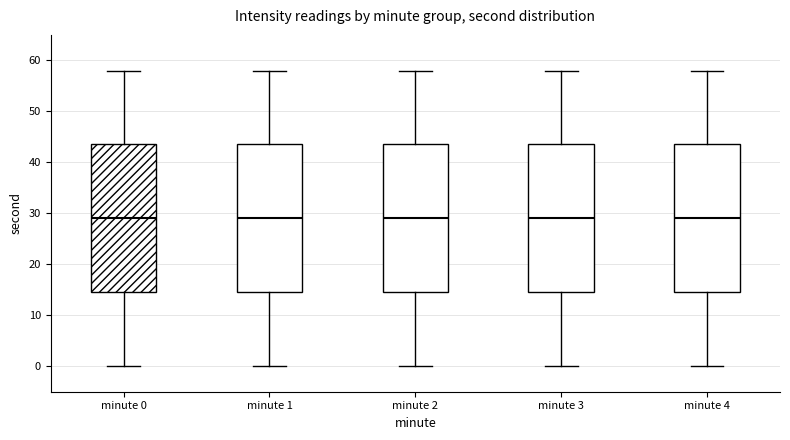

Reading left to right, read every box against the y-axis: the position of its median line, the range the box covers, and the ends of its whiskers. The values are not printed on the chart, so give them approximately, as read against the axis.

minute 0: median 29, box 15 to 44, whiskers 0 to 58
minute 1: median 29, box 15 to 44, whiskers 0 to 58
minute 2: median 29, box 15 to 44, whiskers 0 to 58
minute 3: median 29, box 15 to 44, whiskers 0 to 58
minute 4: median 29, box 15 to 44, whiskers 0 to 58